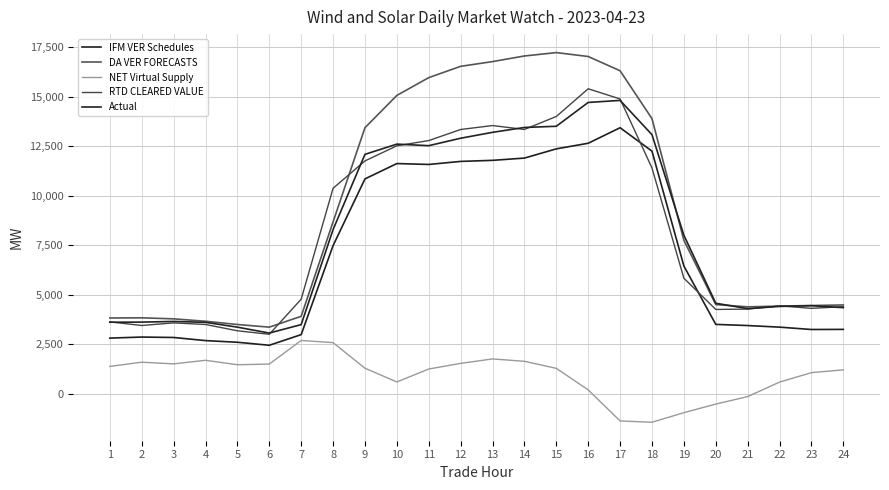

Reading left to right, what are all the values shown in this chart?

IFM VER Schedules: 2815.1	2868.6	2846.6	2689.5	2605.7	2453.6	2991.0	7482.9	10851.8	11626.6	11581.4	11735.2	11788.8	11902.8	12368.8	12651.6	13435.4	12253.6	6455.4	3508.0	3449.2	3368.6	3249.9	3255.4
DA VER FORECASTS: 3830.6	3839.2	3786.9	3665.8	3502.5	3368.0	3915.6	8682.2	13435.5	15065.8	15964.4	16534.8	16773.9	17057.6	17228.5	17030.8	16311.4	13893.9	7754.0	4508.4	4393.4	4430.4	4460.5	4488.1
NET Virtual Supply: 1386.6	1598.7	1514.6	1694.7	1471.5	1503.4	2696.1	2586.0	1295.0	601.2	1255.5	1539.1	1764.1	1644.2	1288.5	202.1	-1366.6	-1432.1	-949.8	-515.9	-138.0	594.1	1071.5	1213.7
RTD CLEARED VALUE: 3634.0	3452.7	3583.8	3502.3	3185.2	3008.1	4780.2	10377.4	11760.4	12523.5	12786.7	13346.5	13545.5	13348.4	14003.4	15401.9	14888.4	11404.2	5839.1	4262.2	4278.4	4444.7	4317.9	4401.2
Actual: 3617.4	3622.2	3656.4	3611.3	3367.9	3070.4	3495.8	8292.1	12091.6	12608.1	12529.6	12905.5	13202.9	13448.7	13509.3	14711.6	14814.9	13084.7	8010.2	4574.7	4304.2	4414.7	4451.2	4352.3